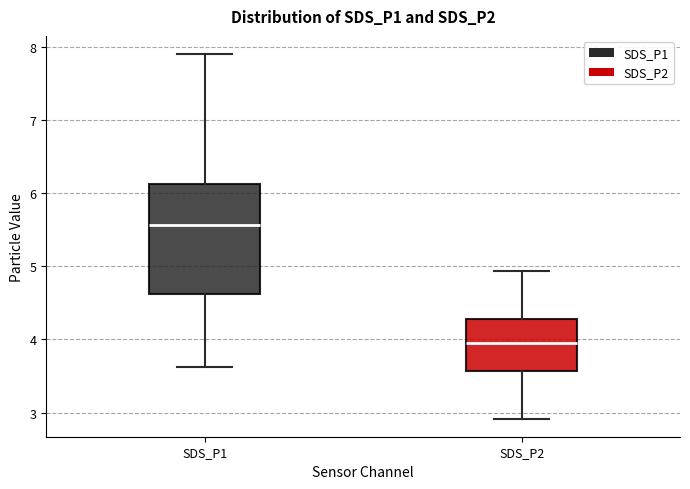

Reading left to right, read every box against the y-axis: the position of its median line, the range the box covers, and the ends of its whiskers. The values are not printed on the chart, so give them approximately, as read against the axis.

SDS_P1: median 5.6, box 4.6 to 6.1, whiskers 3.6 to 7.9
SDS_P2: median 4.0, box 3.6 to 4.3, whiskers 2.9 to 4.9